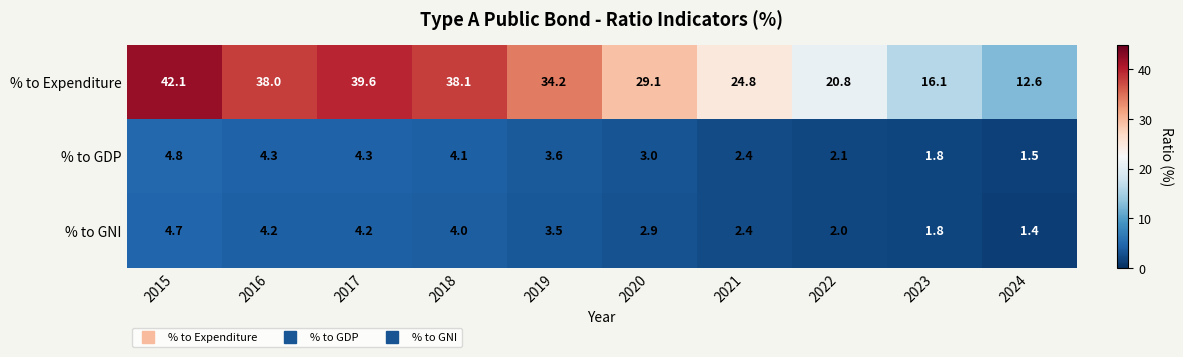

List the series in order of their peak value, lowest first.

% to GNI, % to GDP, % to Expenditure